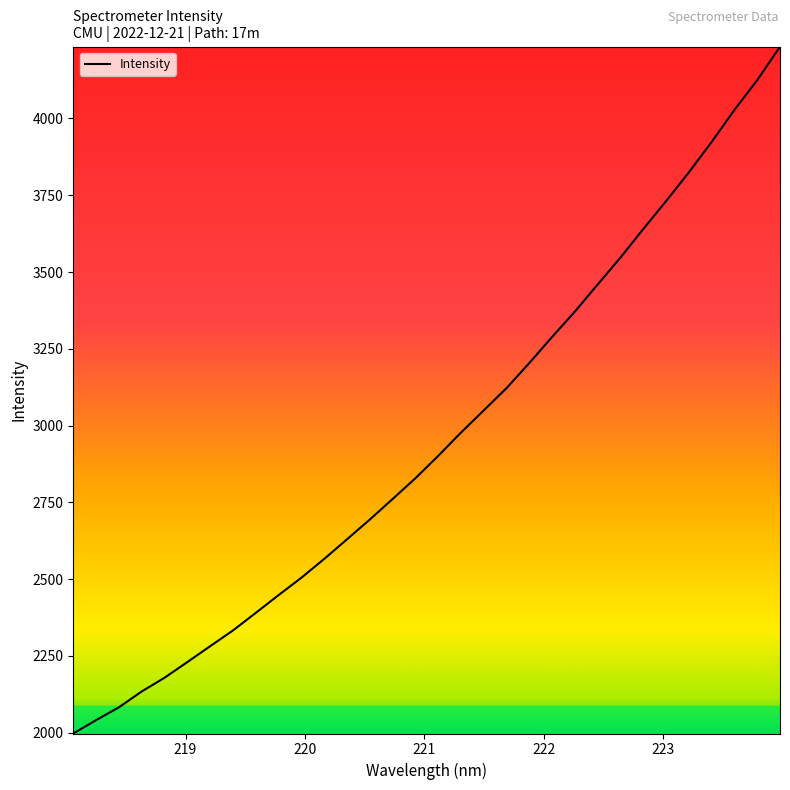

Is this an area chart (filled region under the line)?

No